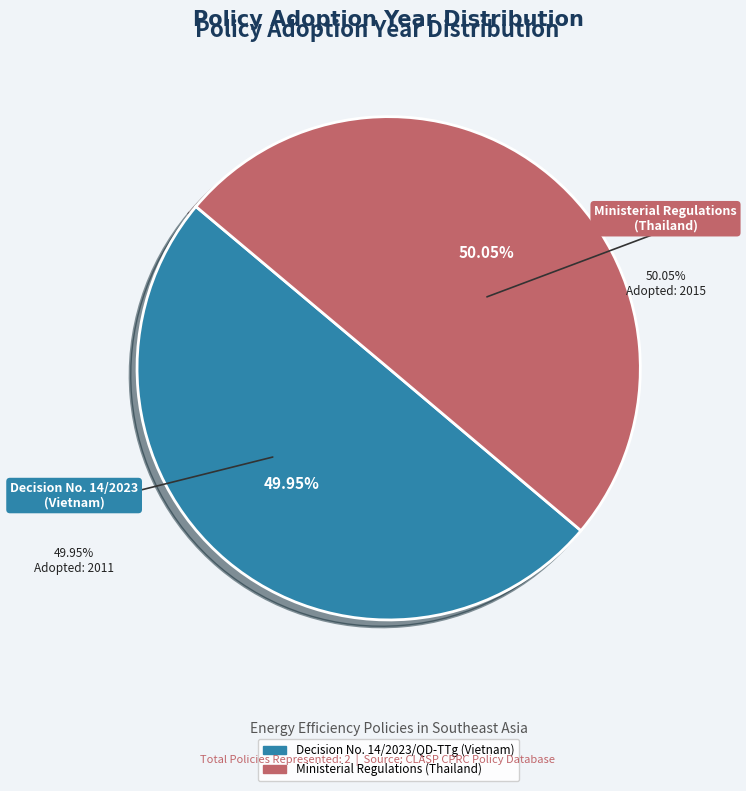

To the nearest percent, what portion does Decision No. 14/2023/QD-TTg (Vietnam) represent?

50%